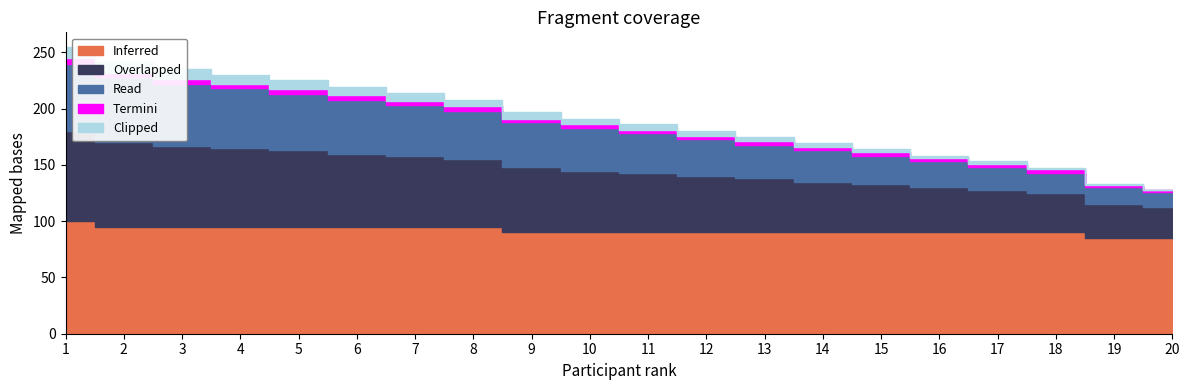

What is the sum of the Inferred values at 15 and 13?

180